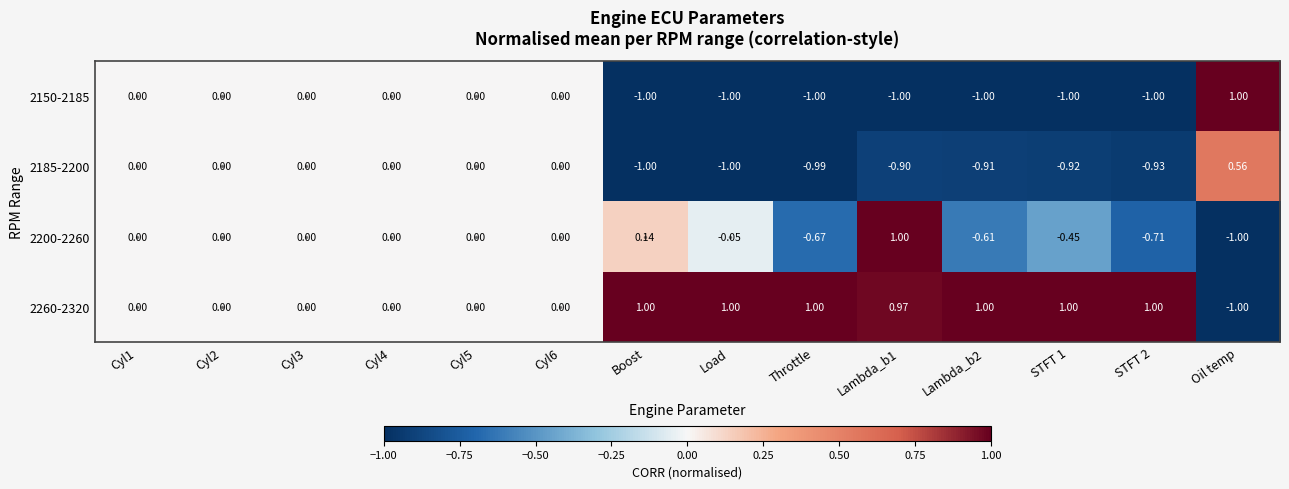

Is the value of 2200-2260 at Lambda_b1 greater than the value of 2150-2185 at Cyl5?

Yes